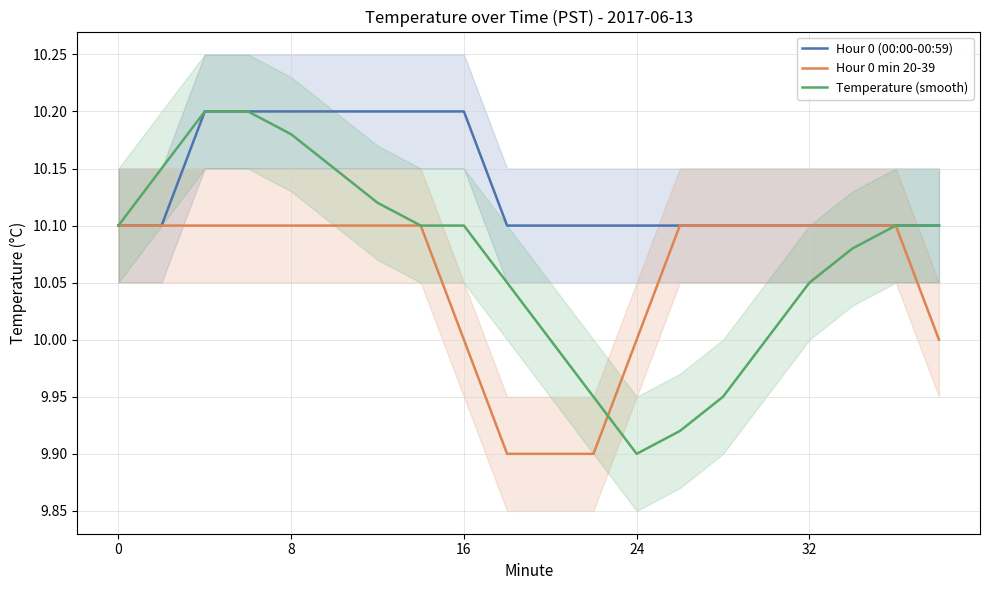

Which series has the largest range (max minus min)?

Temperature (smooth)